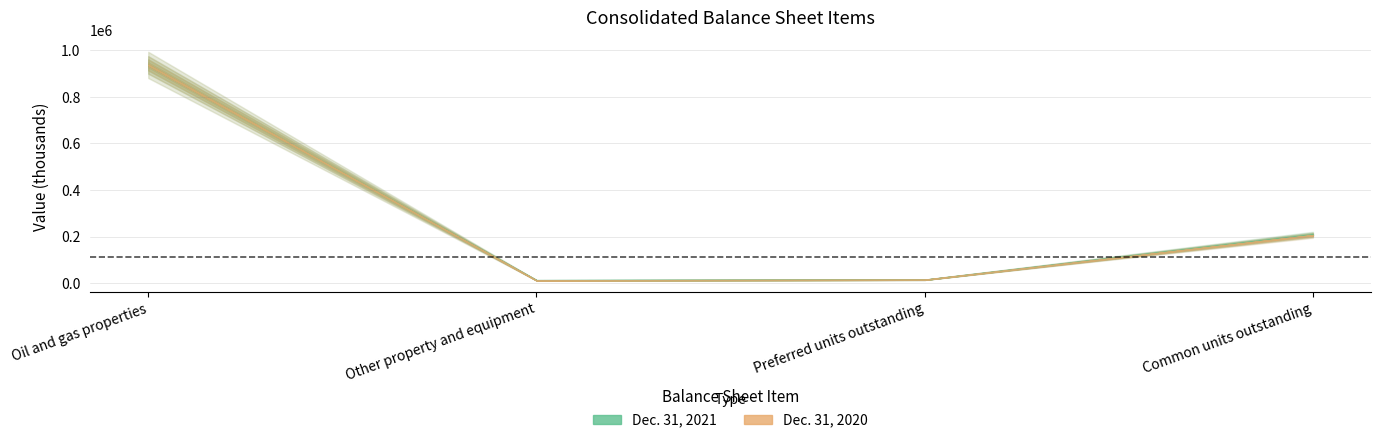

What is the difference between the highest and lowest values at Oil and gas properties?

69